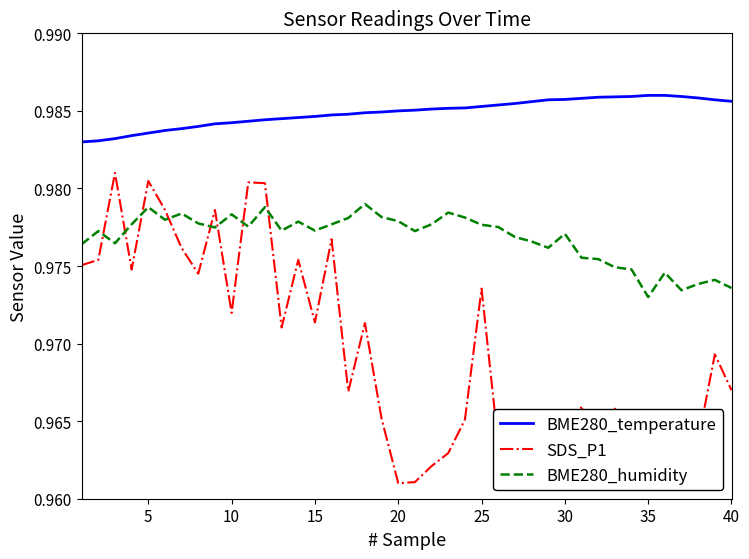

Rank the series by their maximum value, from lowest to highest.

BME280_humidity, SDS_P1, BME280_temperature